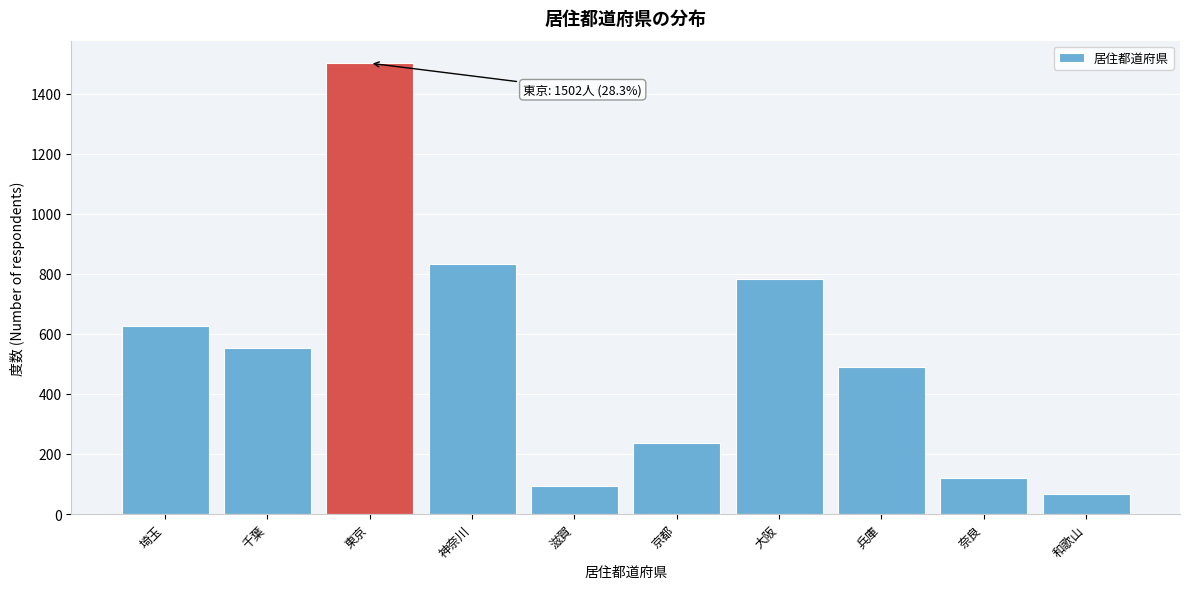

Reading left to right, extract all data points from this chart.

埼玉=625	千葉=554	東京=1502	神奈川=833	滋賀=93	京都=236	大阪=782	兵庫=491	奈良=121	和歌山=68